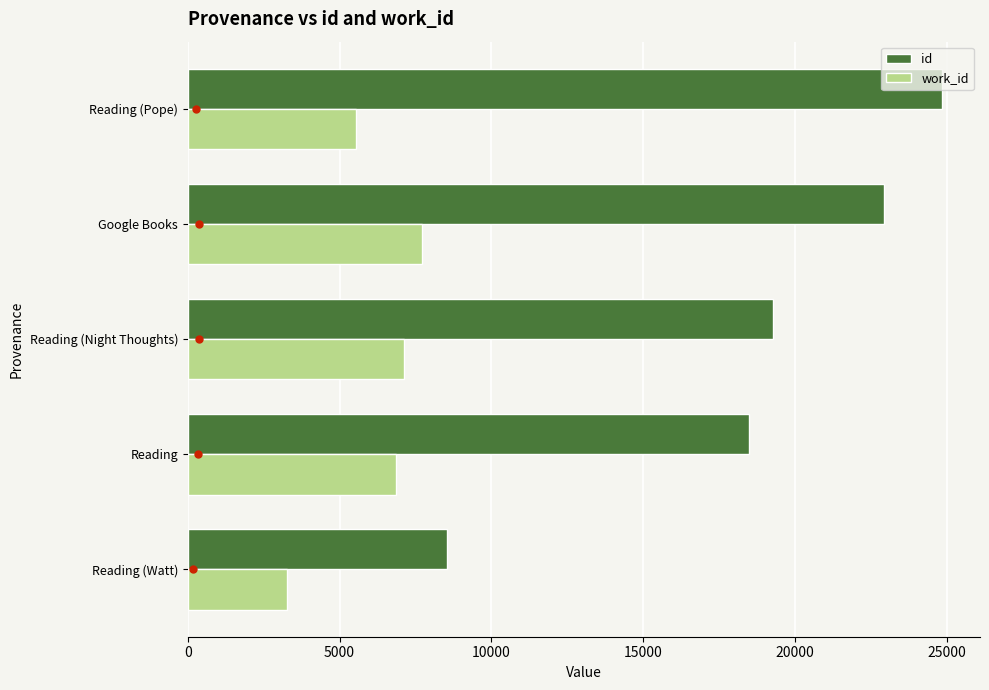

Between Reading (Watt) and Reading, which series saw the biggest shift?

id